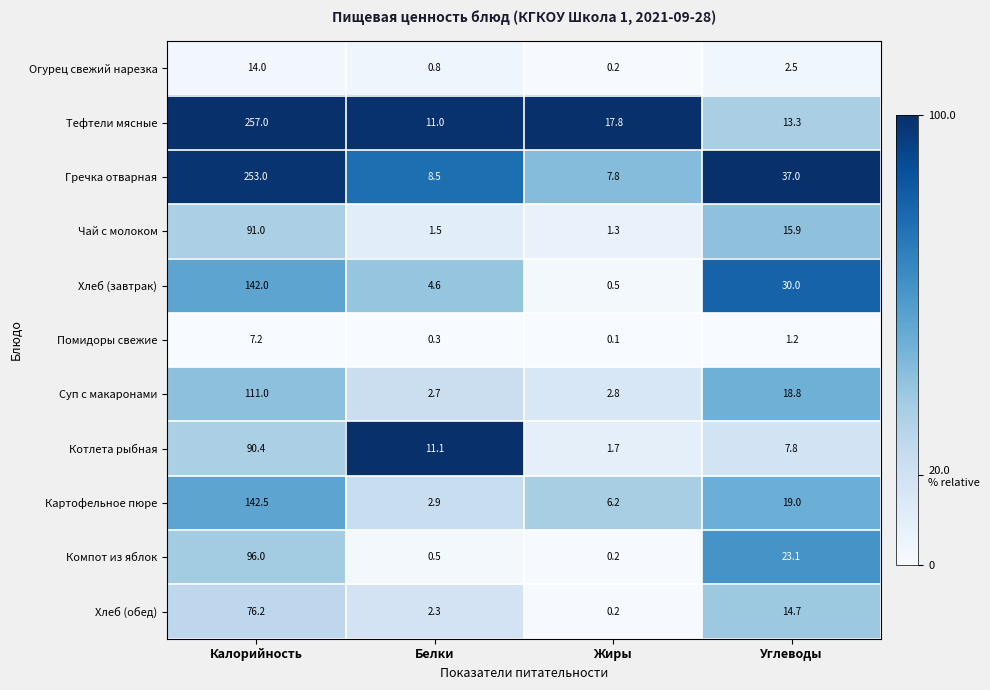

What is the total value across all series at Углеводы?

183.3